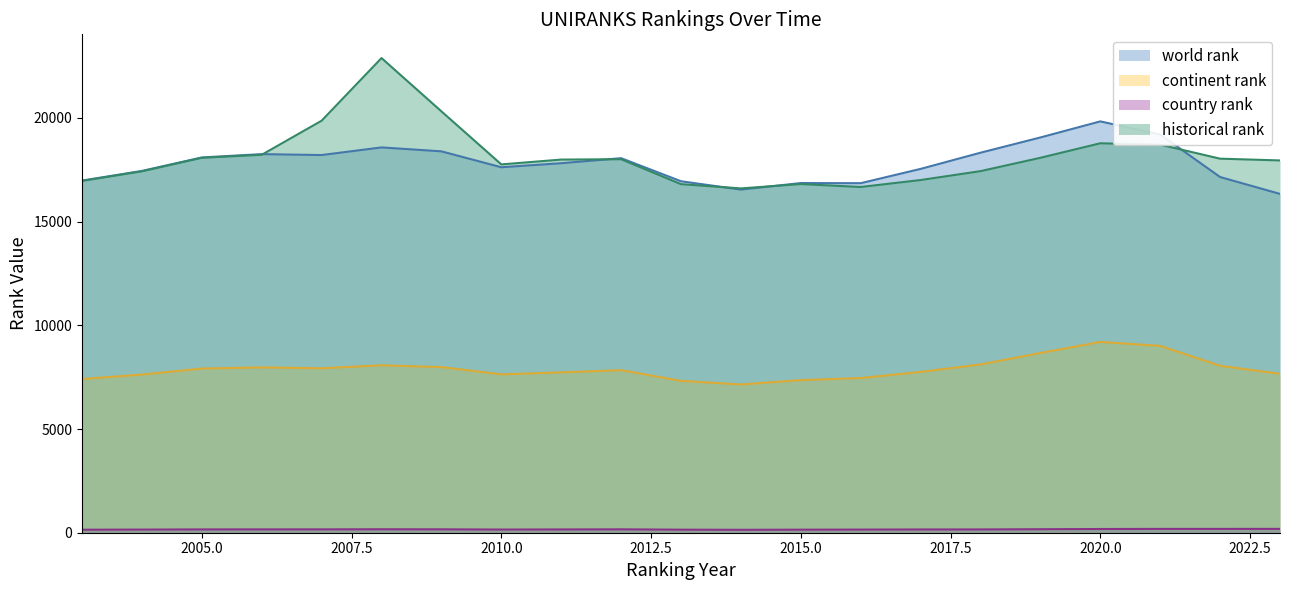

What is the greatest value displayed?

22889.0